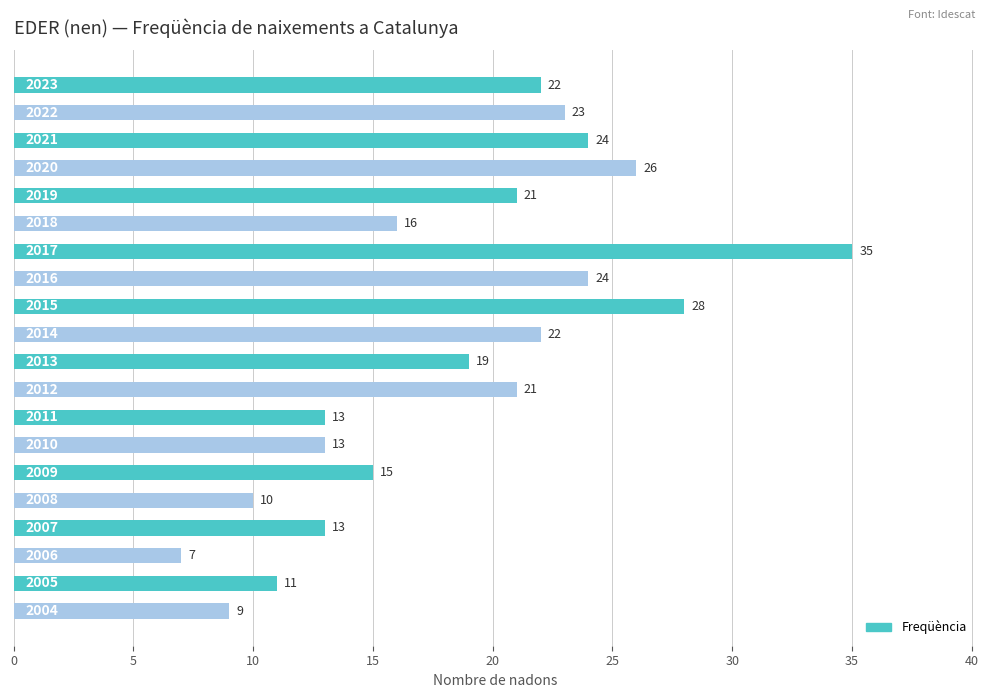

Reading top to bottom, list all the values displayed in this chart.

22	23	24	26	21	16	35	24	28	22	19	21	13	13	15	10	13	7	11	9